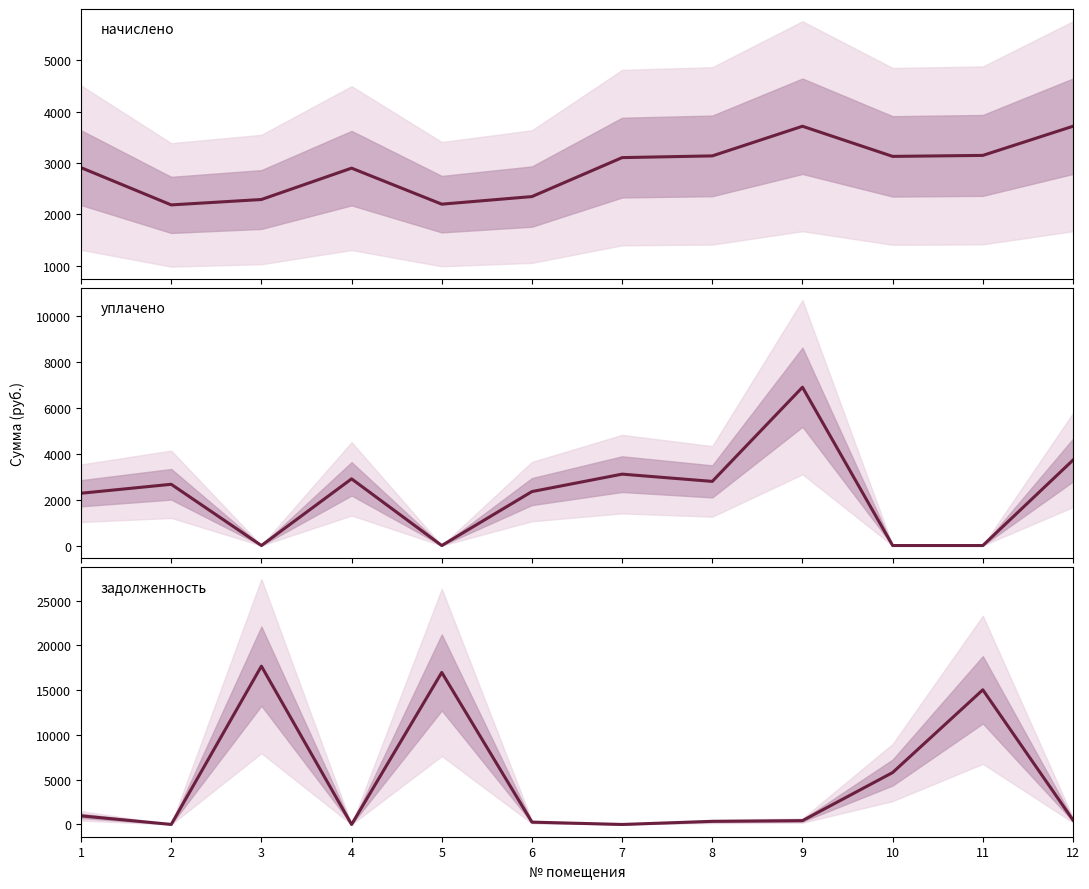

At which label does уплачено reach its minimum?

3